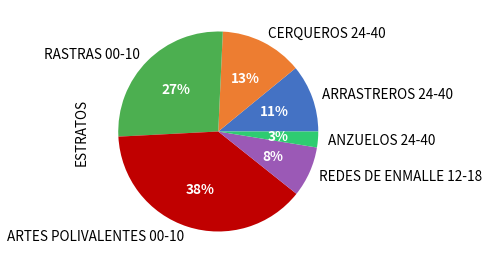

To the nearest percent, what portion does CERQUEROS 24-40 represent?

13%